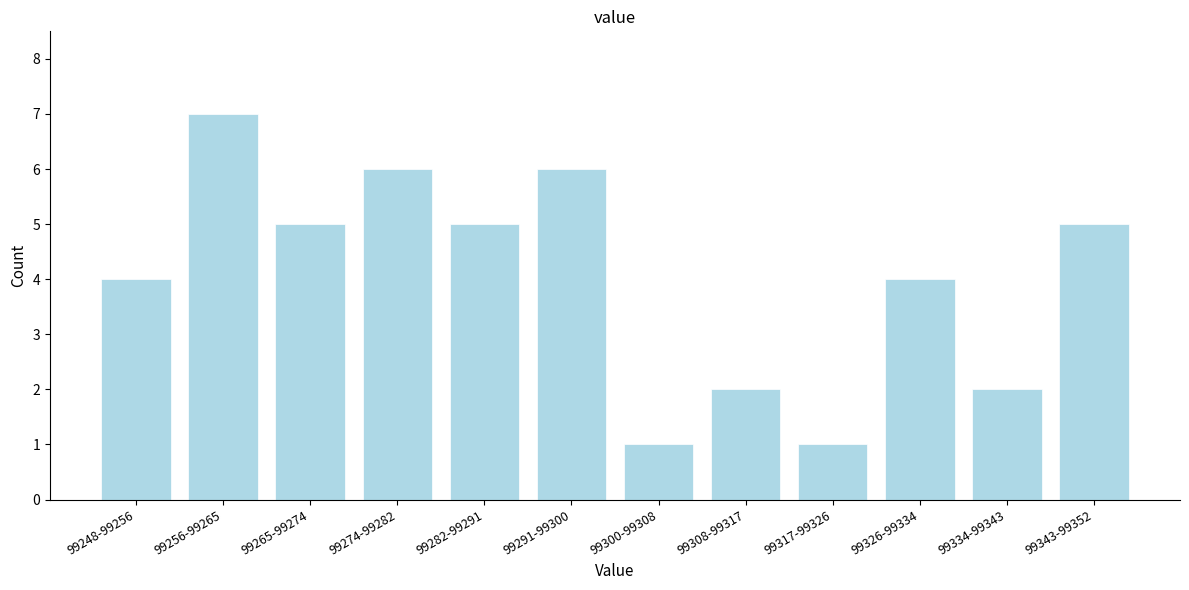

Reading left to right, list all the values displayed in this chart.

99248-99256=4	99256-99265=7	99265-99274=5	99274-99282=6	99282-99291=5	99291-99300=6	99300-99308=1	99308-99317=2	99317-99326=1	99326-99334=4	99334-99343=2	99343-99352=5